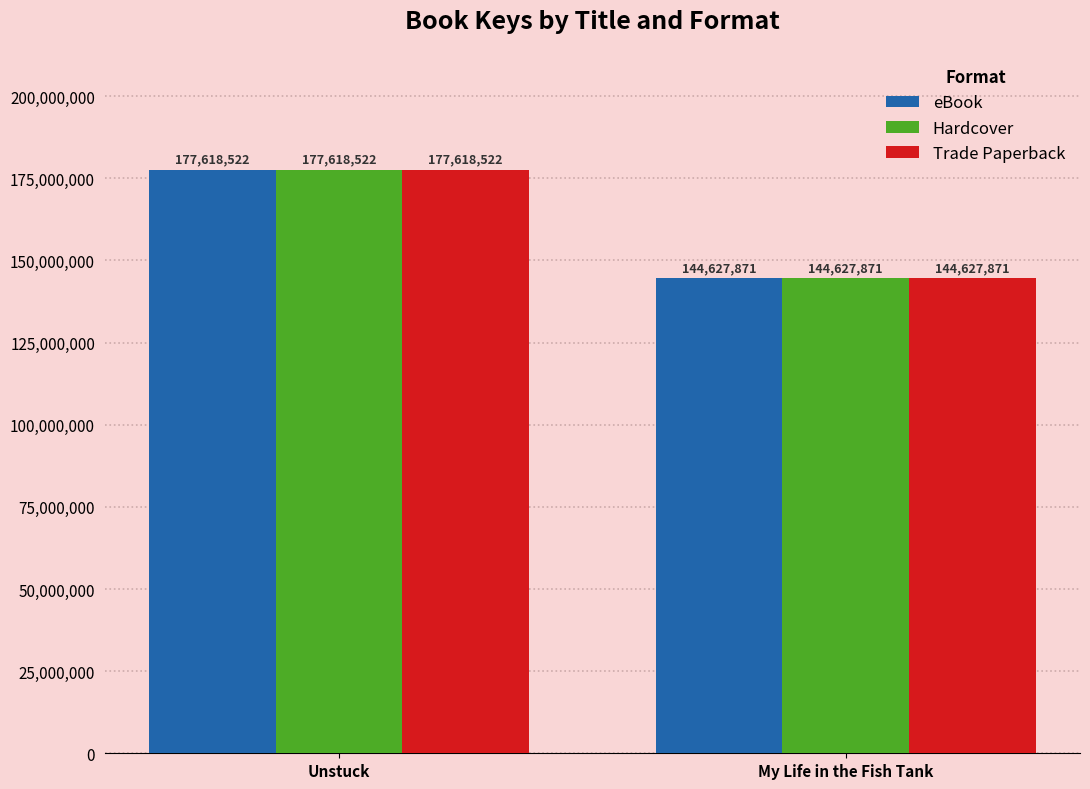

How many groups of bars are there?

2